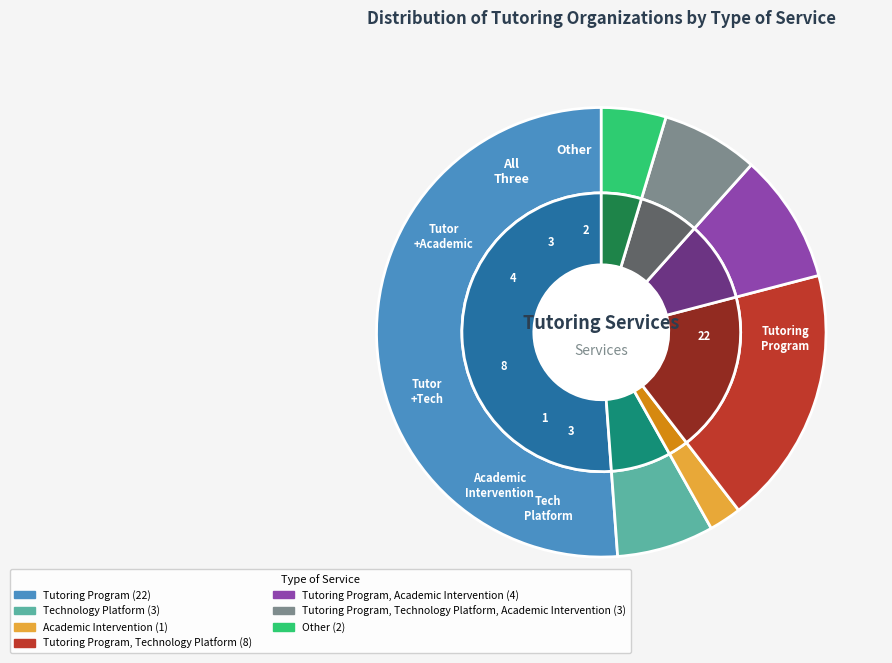

To the nearest percent, what is the difference between the largest and smallest slice percentages?

49%